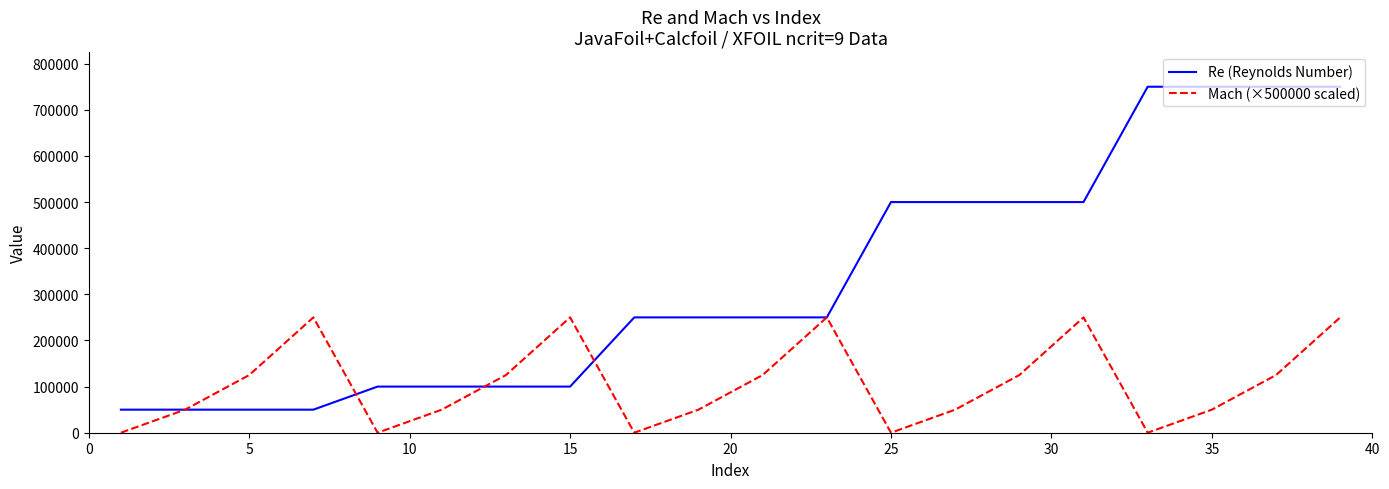

Which series has the widest spread of values?

Re (Reynolds Number)